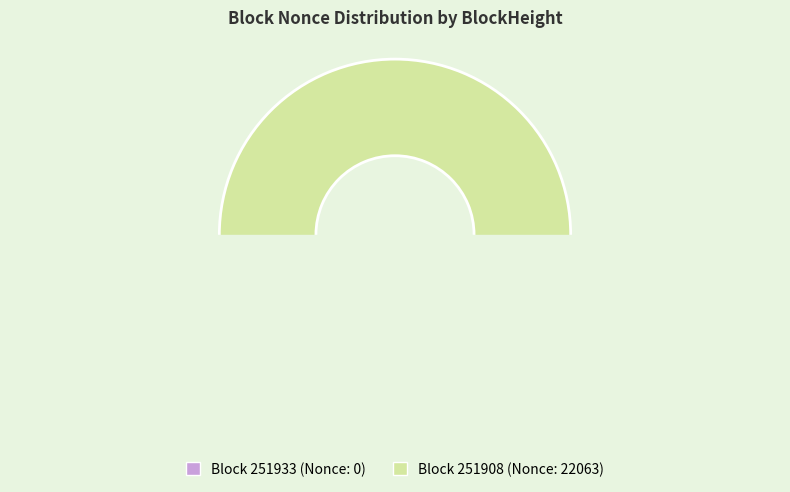

Rank the categories by value from lowest to highest.

251933, 251908